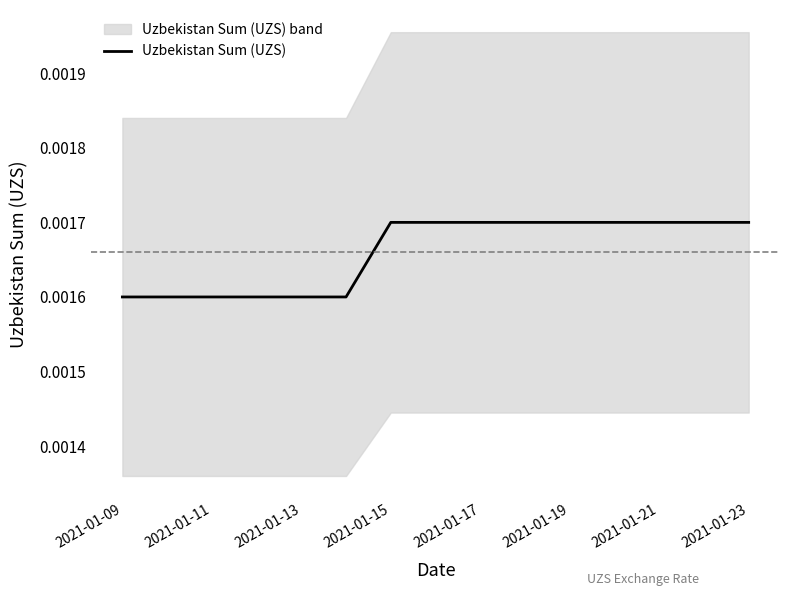

Which label corresponds to the largest value in the chart?

2021-01-15